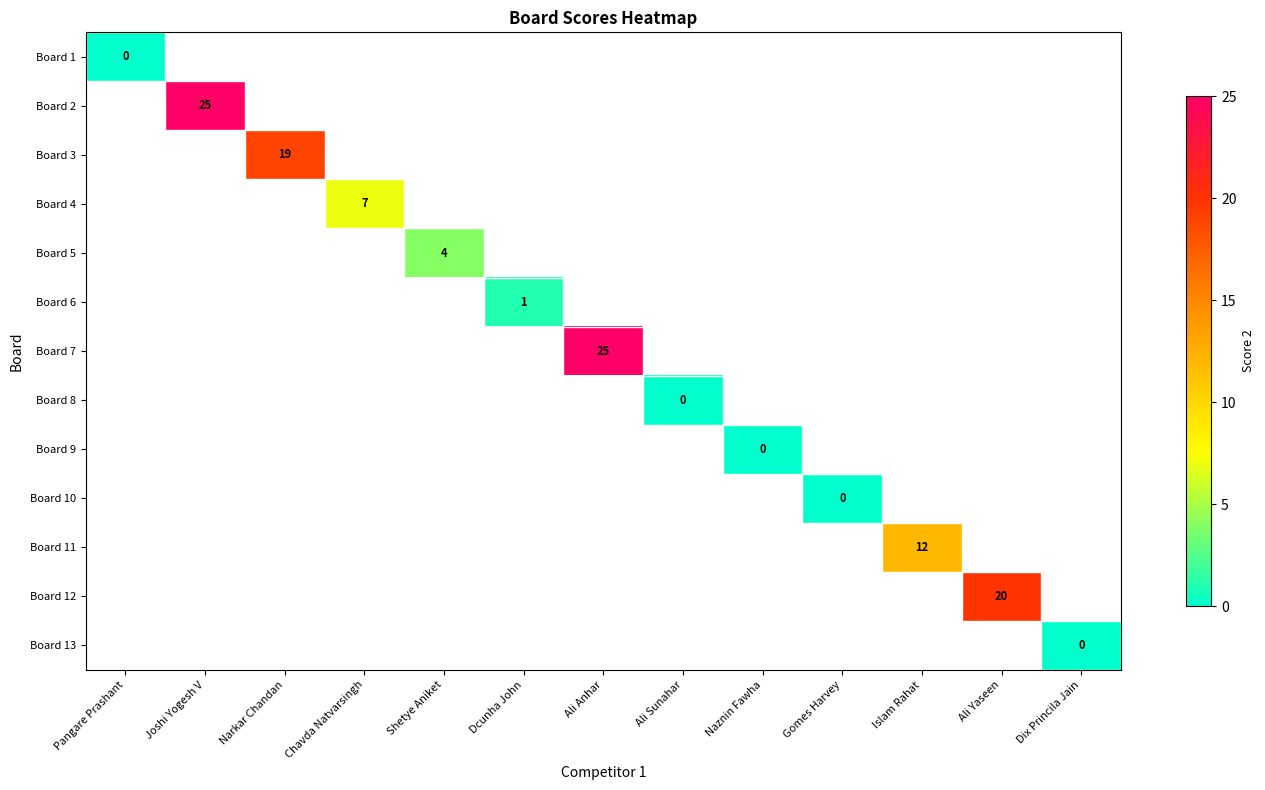

Which category has the highest value across all series?

Joshi Yogesh V